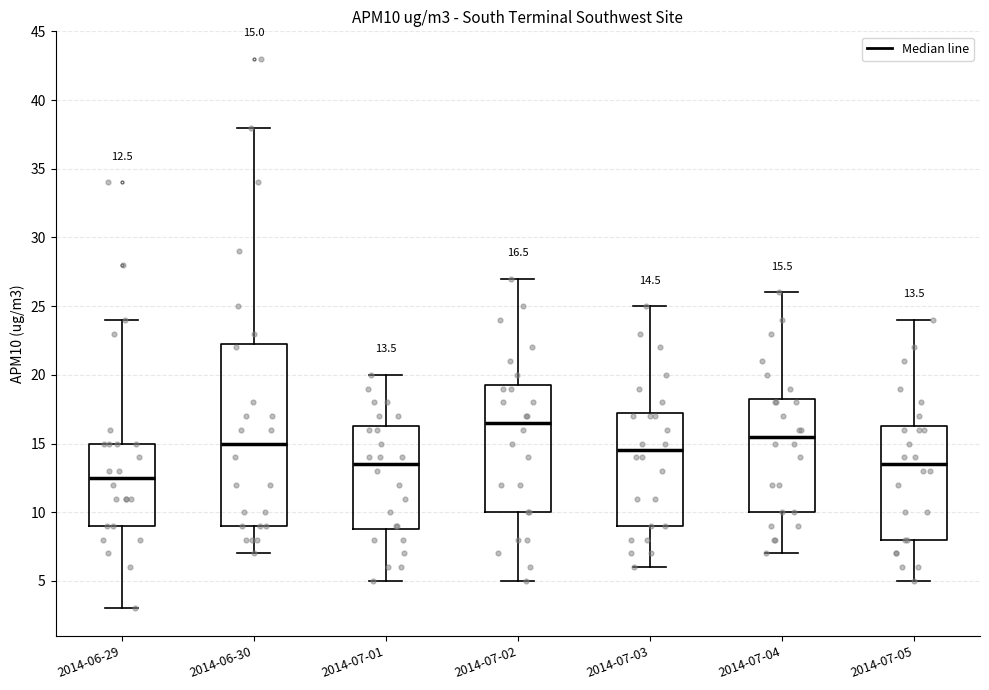

Which box has the highest median line?

2014-07-02